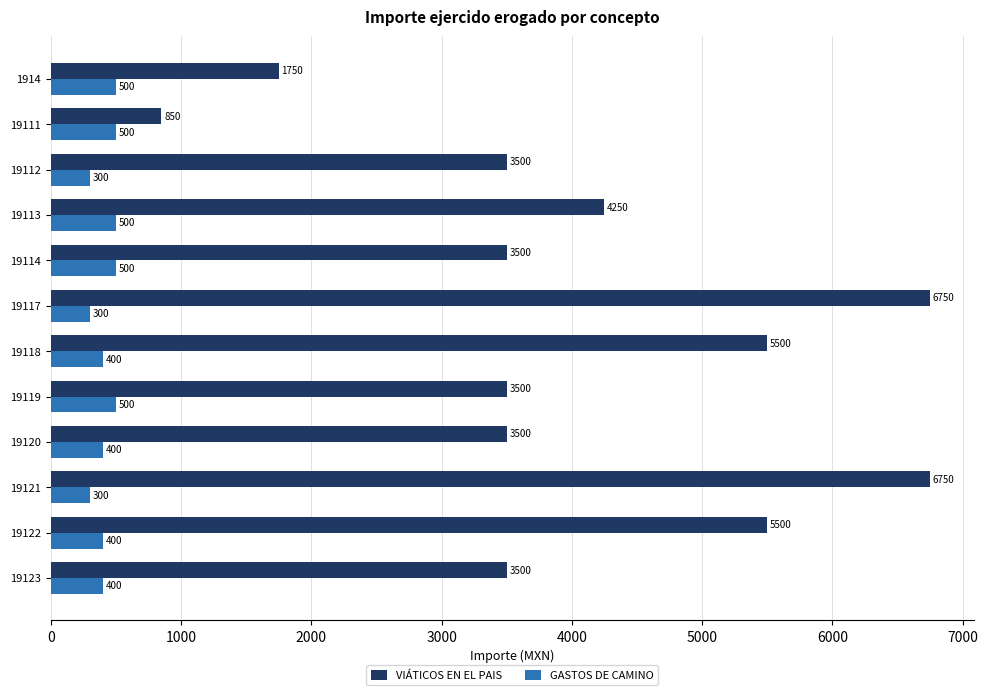

True or false: GASTOS DE CAMINO has a value of 400 at 19120.

True